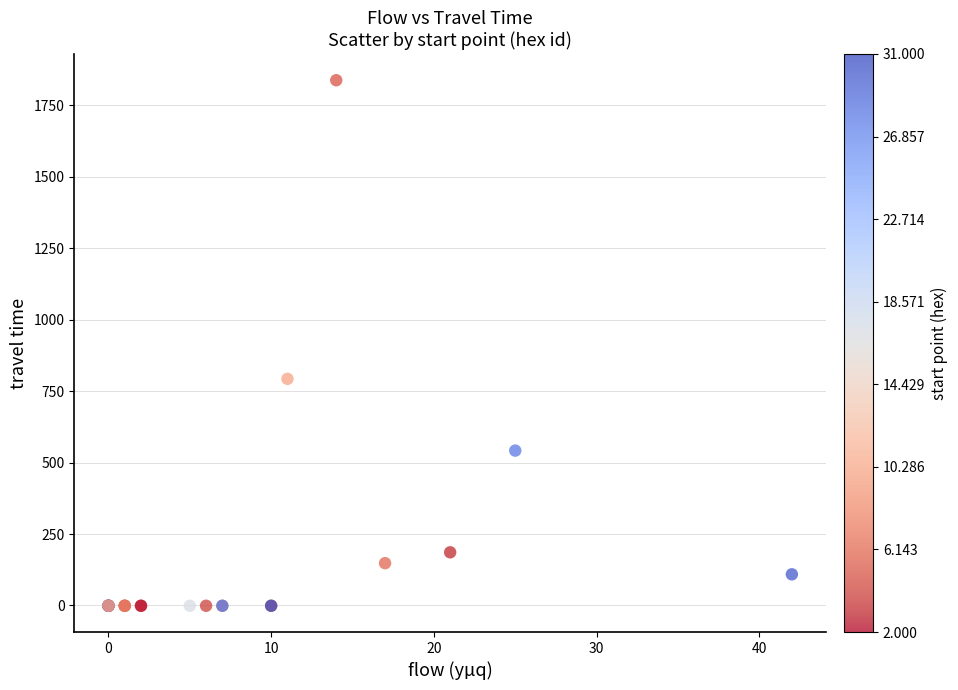

What Y value in the scatter plot is closest to 918?

793